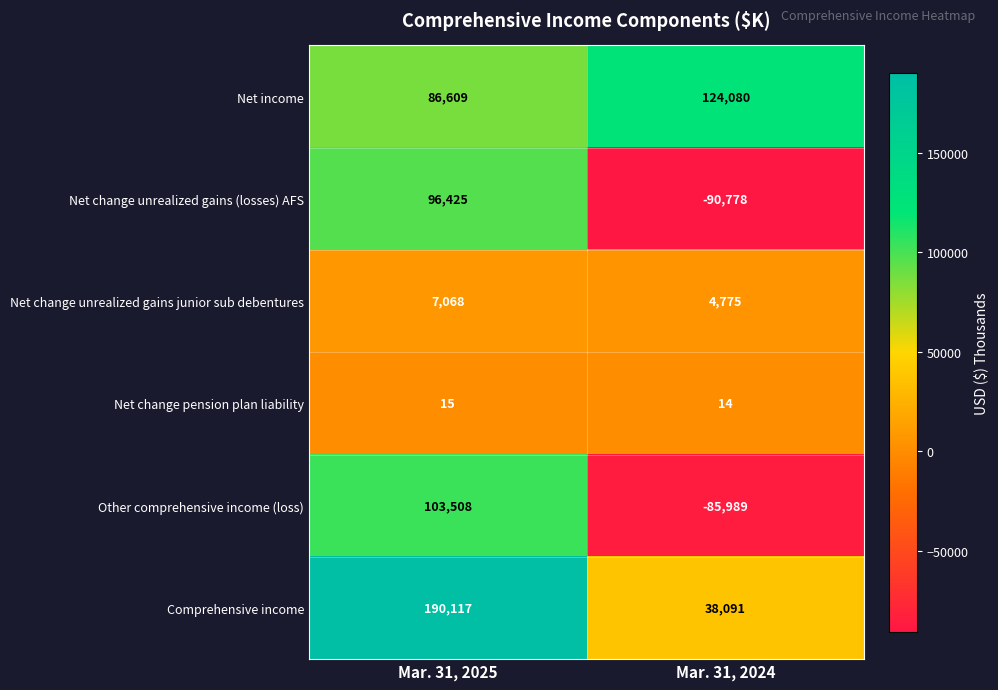

Reading left to right, extract all data points from this chart.

Net income: 86609	124080
Net change unrealized gains (losses) AFS: 96425	-90778
Net change unrealized gains junior sub debentures: 7068	4775
Net change pension plan liability: 15	14
Other comprehensive income (loss): 103508	-85989
Comprehensive income: 190117	38091